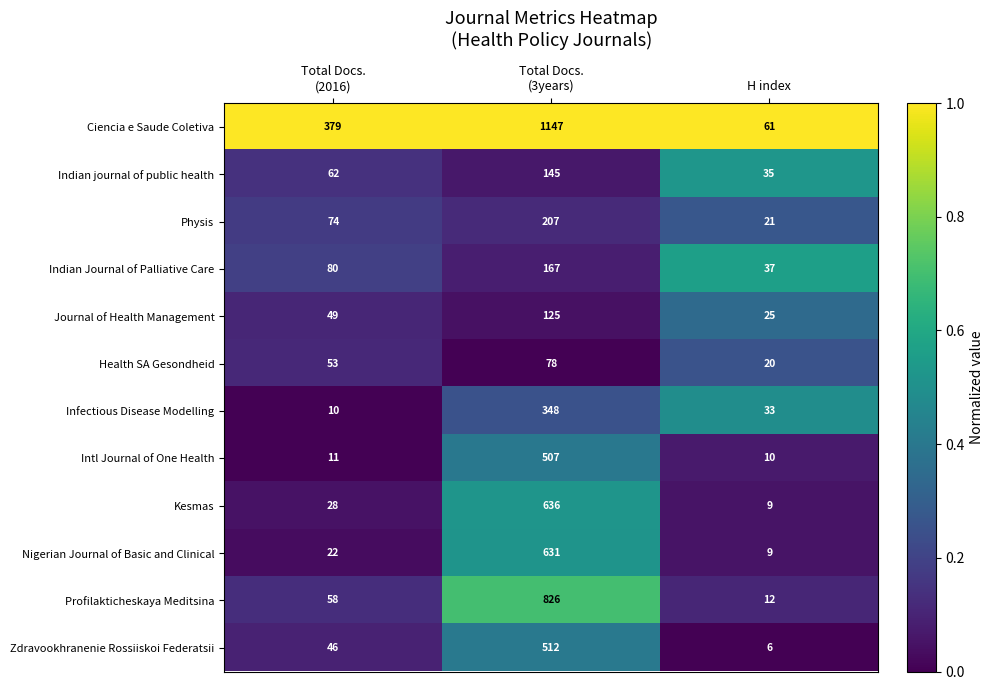

Which category has the lowest value across all series?

H index